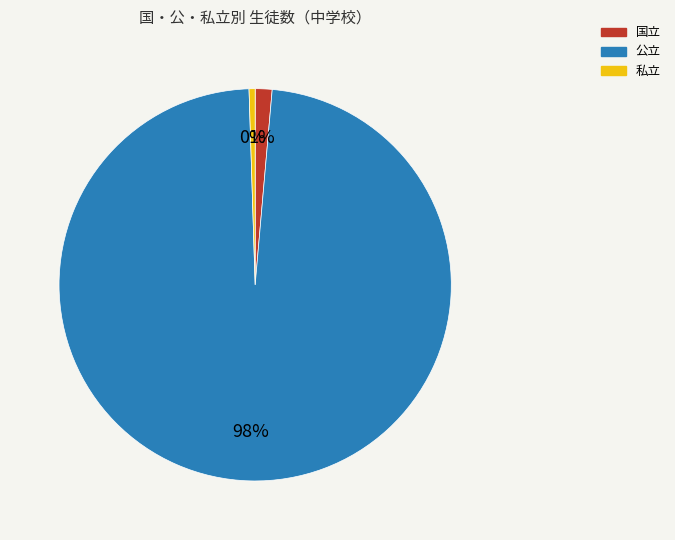

Rank the categories by value from lowest to highest.

私立, 国立, 公立